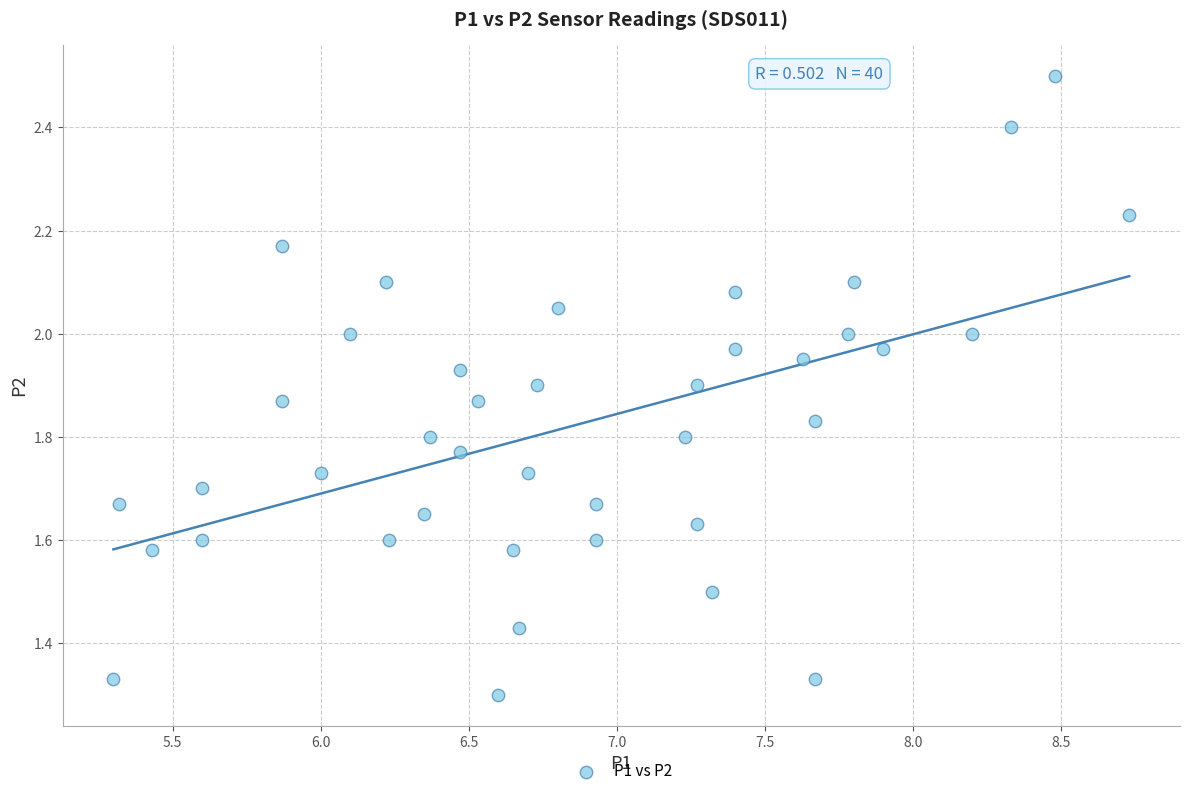

What is the range of X values (max minus min)?

3.4